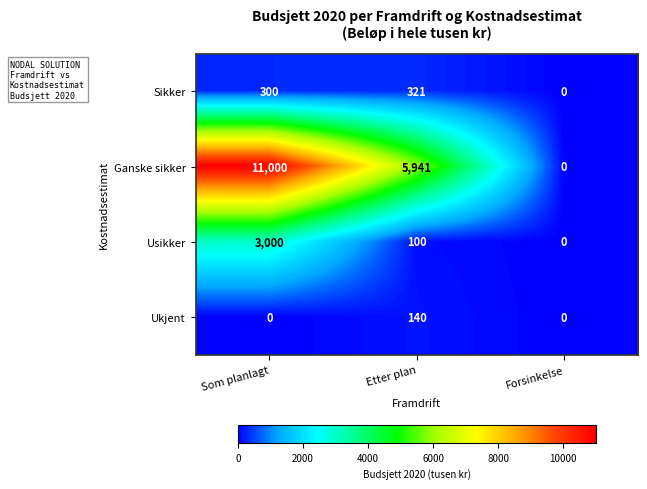

What is the approximate value of Sikker at Som planlagt, to the nearest 50?

300